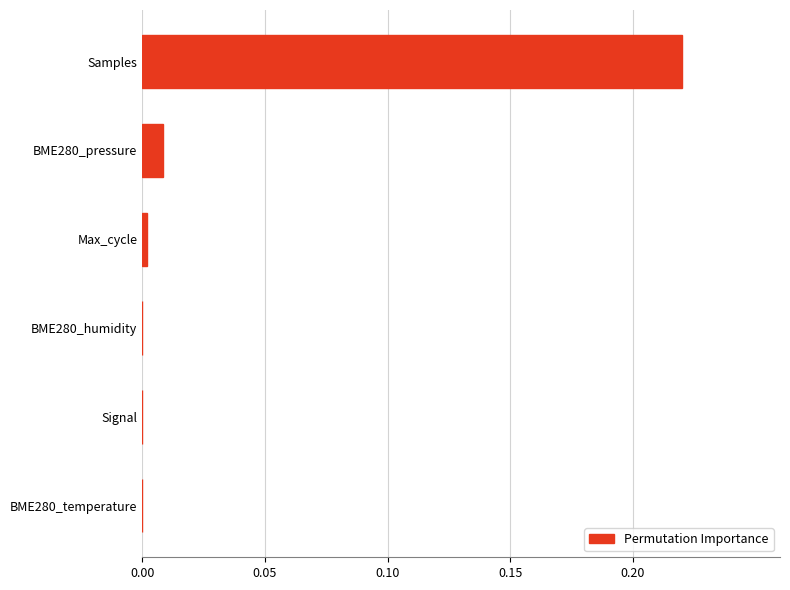

The chart shows a value of 0.0 at Max_cycle. True or false?

True